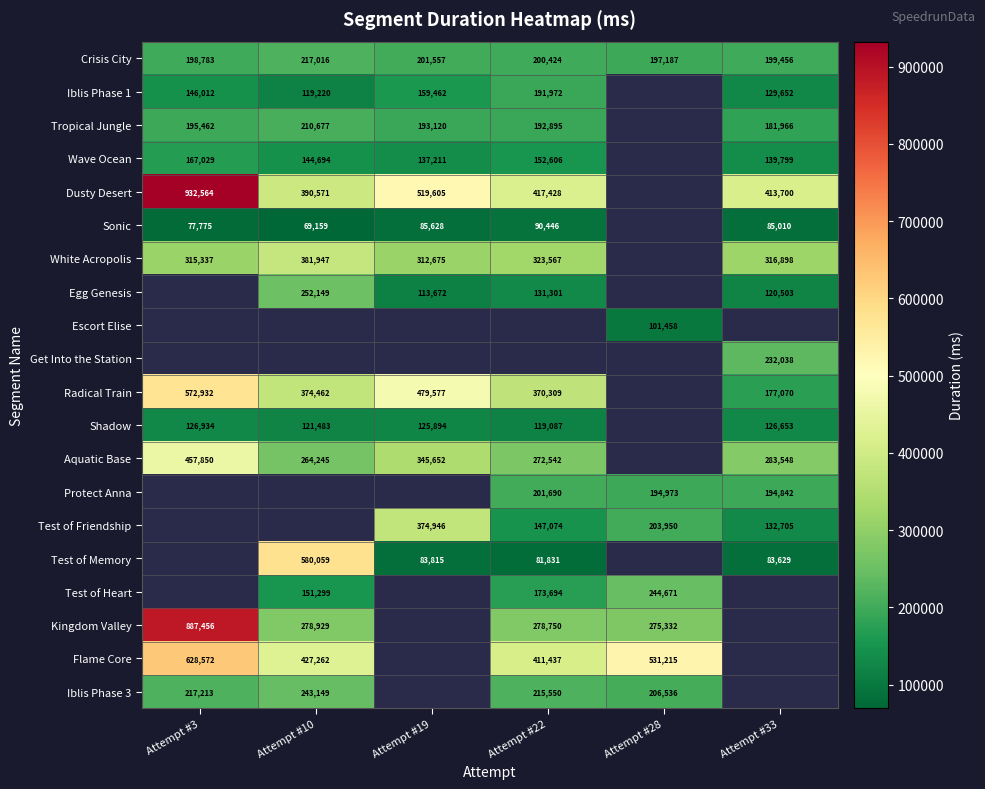

Is the value of Tropical Jungle at Attempt #19 greater than the value of Iblis Phase 1 at Attempt #19?

Yes